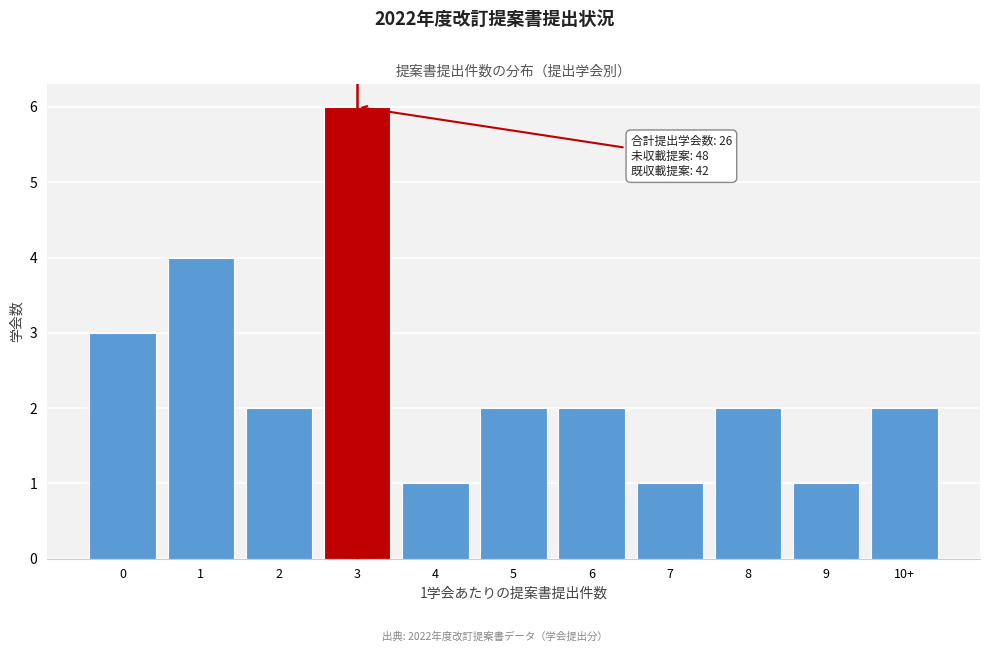

Reading left to right, extract all data points from this chart.

3	4	2	6	1	2	2	1	2	1	2